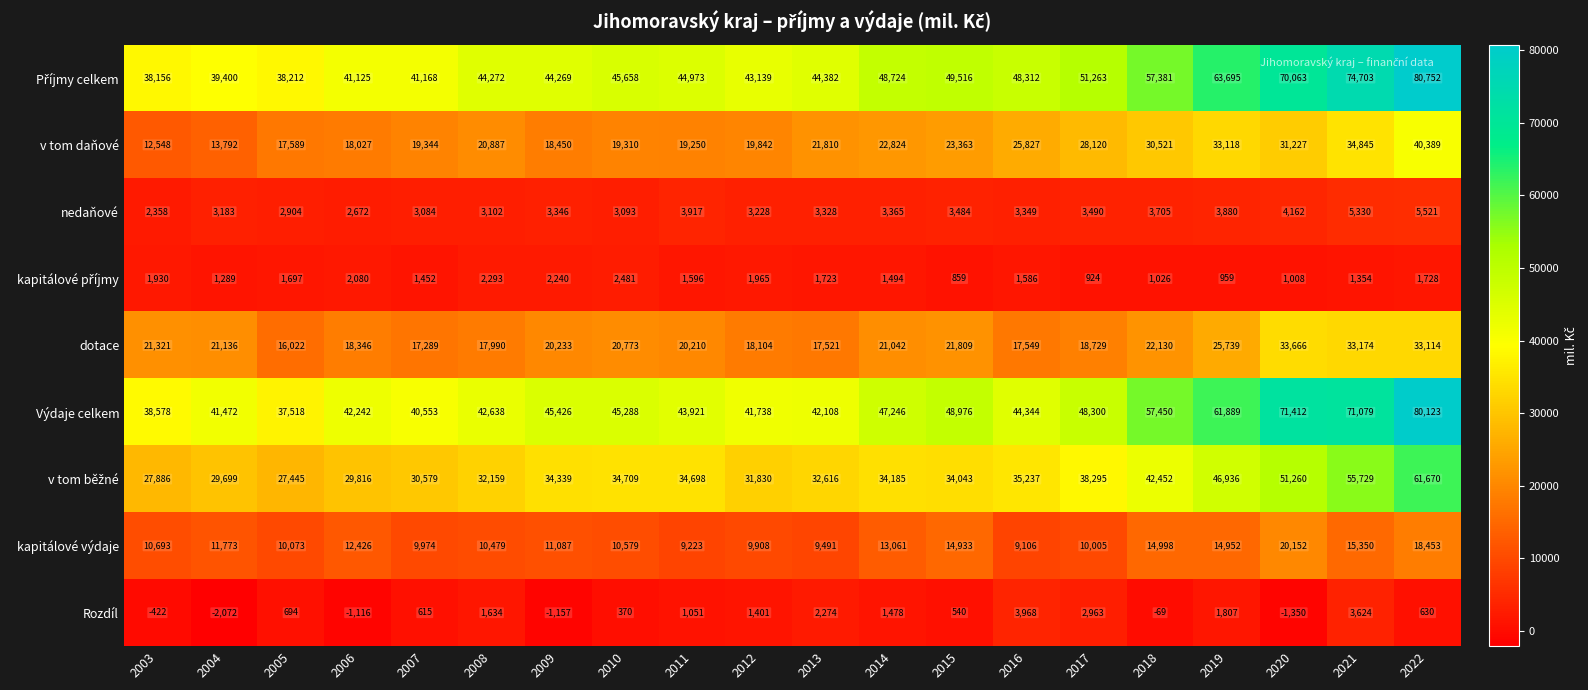

What is the difference between the highest and lowest values at 2012?

41738